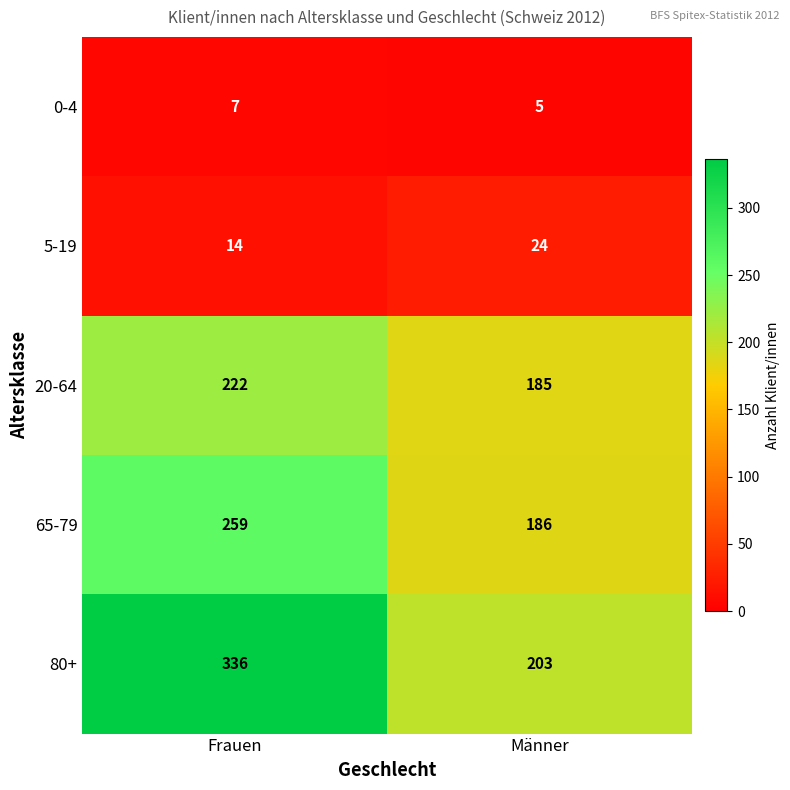

How many categories are shown in the chart?

2